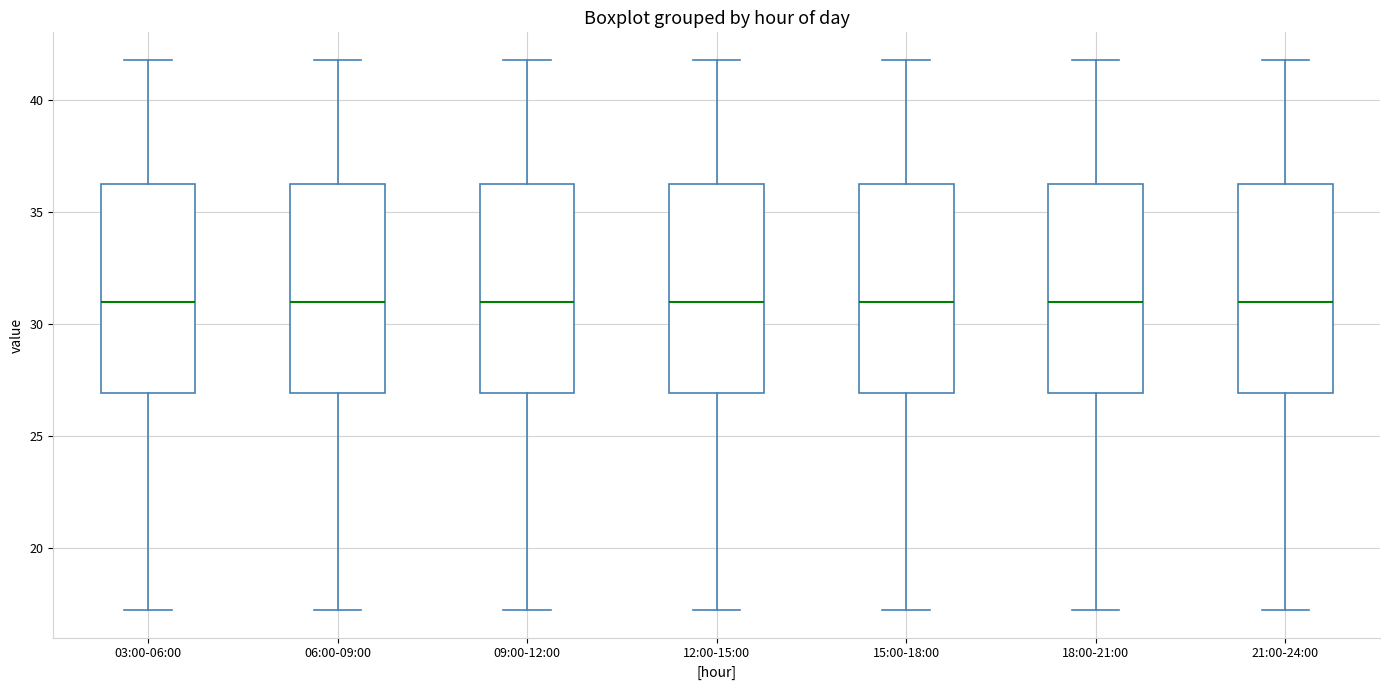

Where does the lower whisker of the box for 15:00-18:00 end on the y-axis? The values are not printed on the chart, so give them approximately, as read against the axis.

17